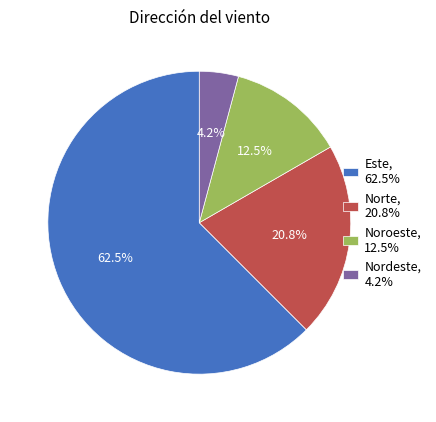

What is the largest slice in the pie chart?

Este, 62.5%